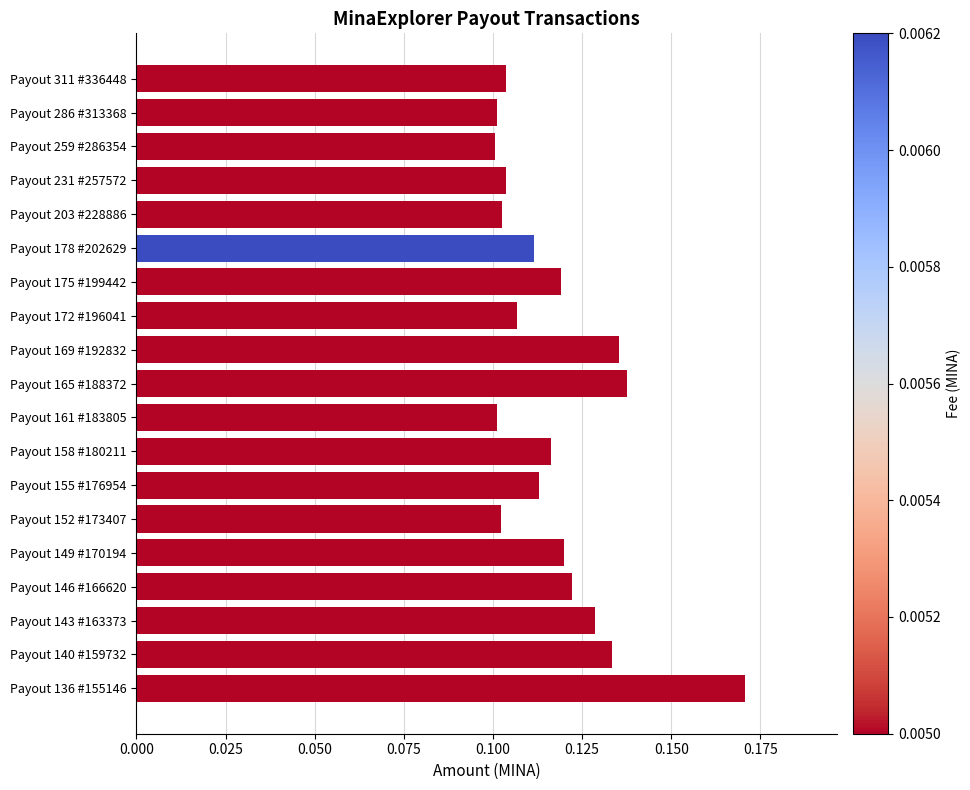

Count the values in the range 0 to 1.

19